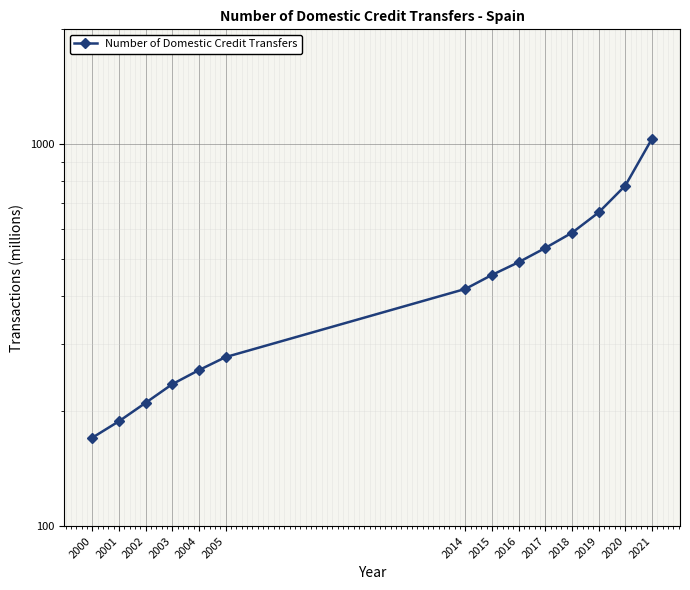

What is the difference between the maximum and second lowest values?

846.0